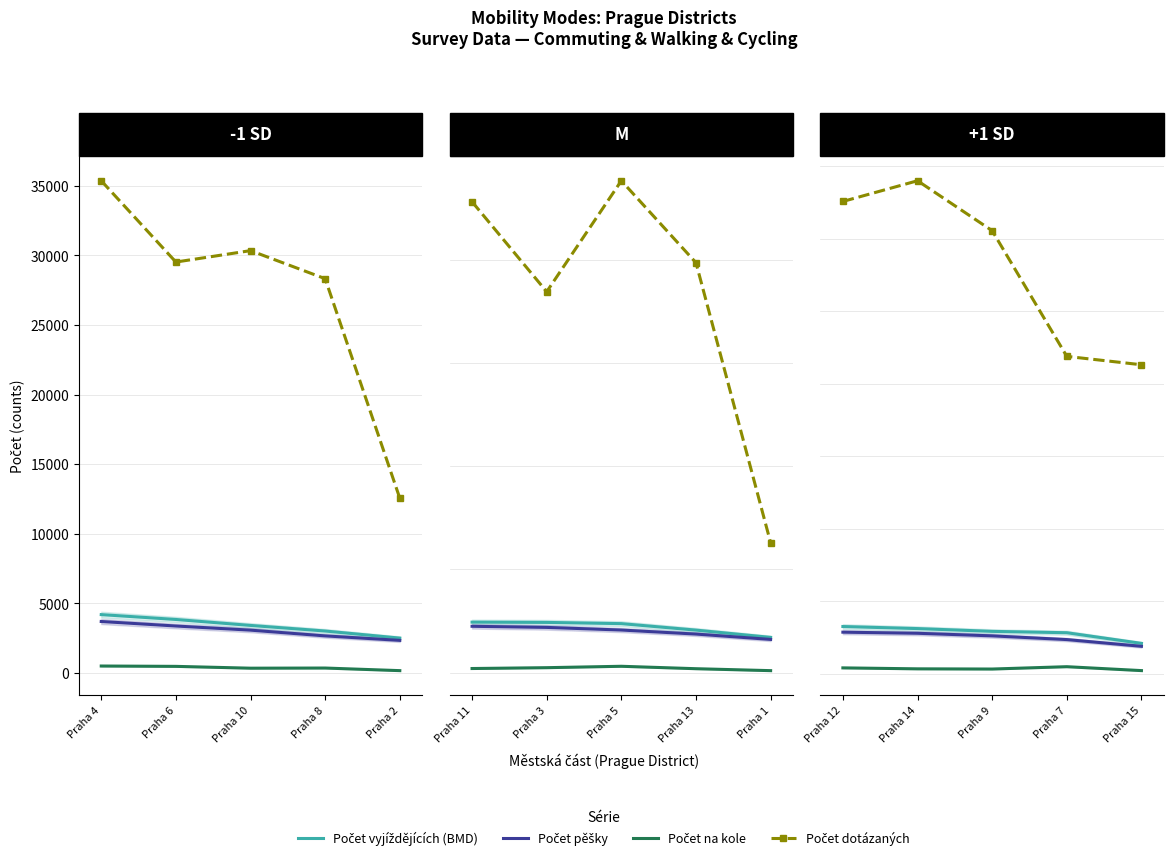

At which category does Počet na kole reach its first local valley?

Praha 10